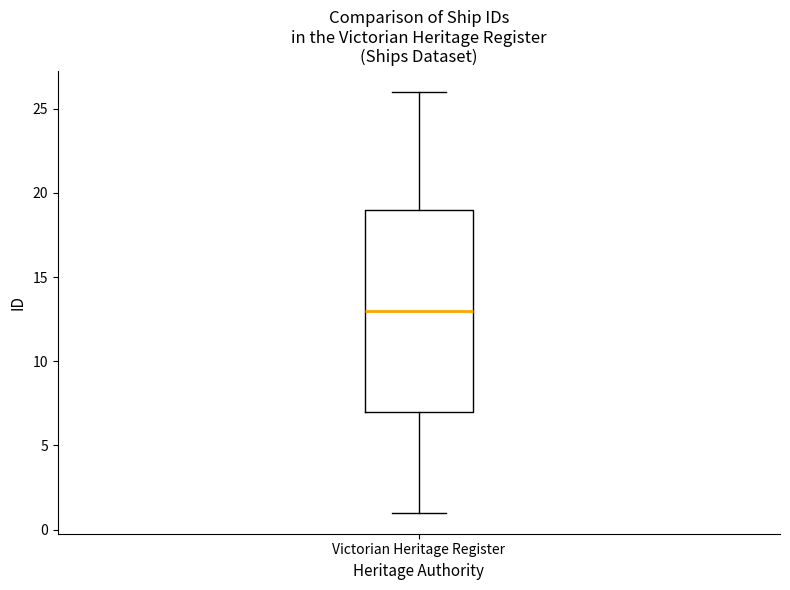

Where does the upper whisker of the box for Victorian Heritage Register end on the y-axis? The values are not printed on the chart, so give them approximately, as read against the axis.

26